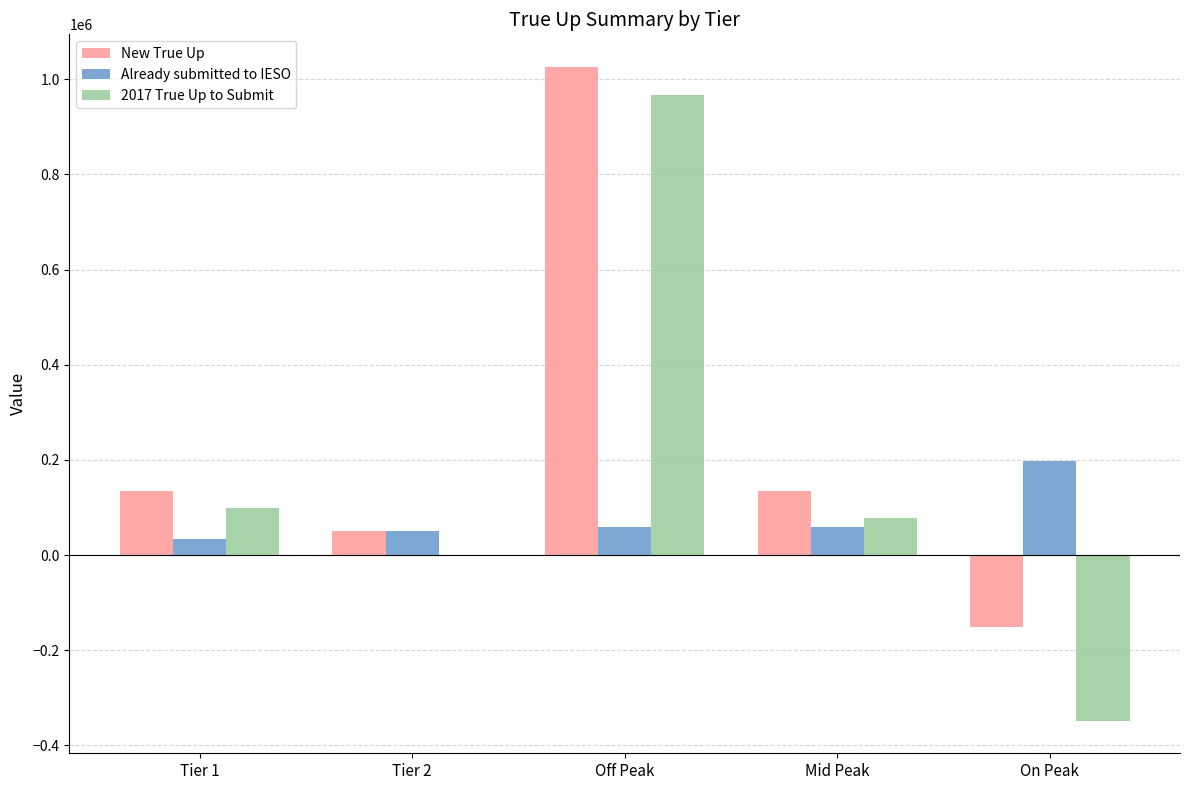

Is the value of Already submitted to IESO at On Peak greater than the value of New True Up at Tier 1?

Yes